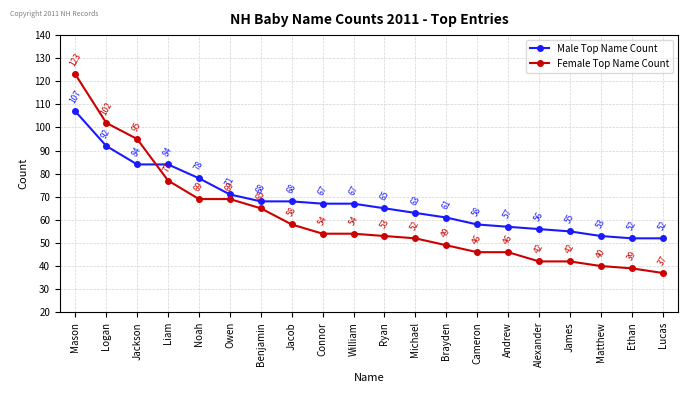

What position from the right is Cameron?

7